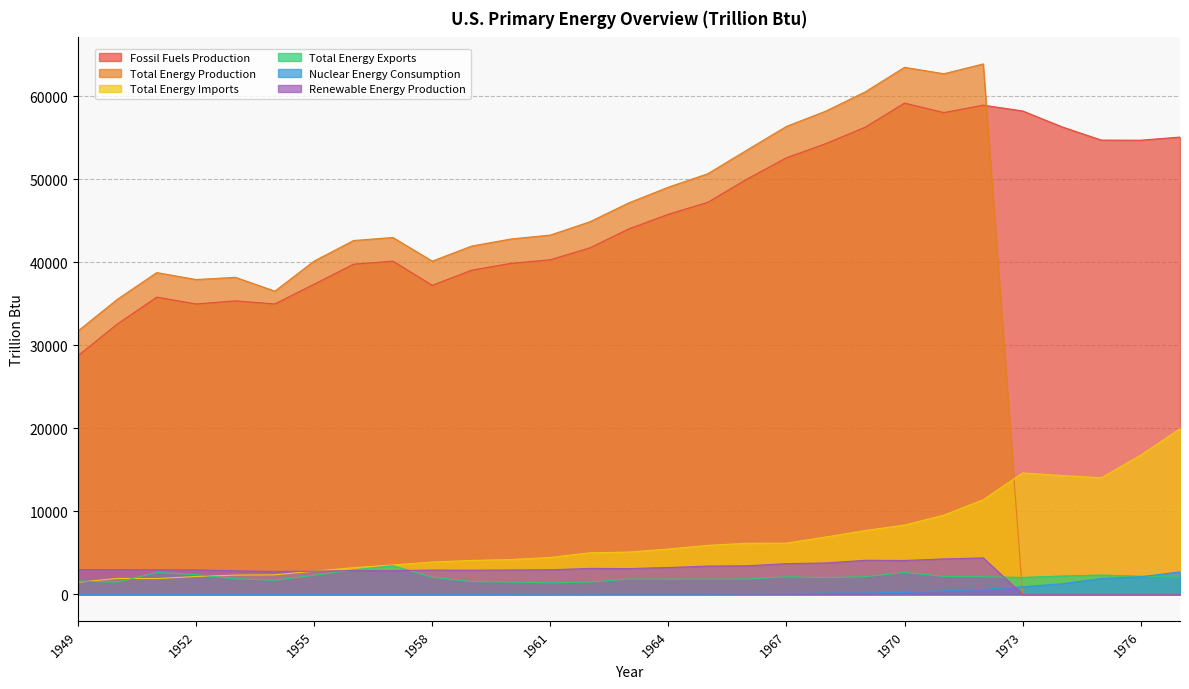

True or false: Renewable Energy Production and Fossil Fuels Production intersect in this chart.

False